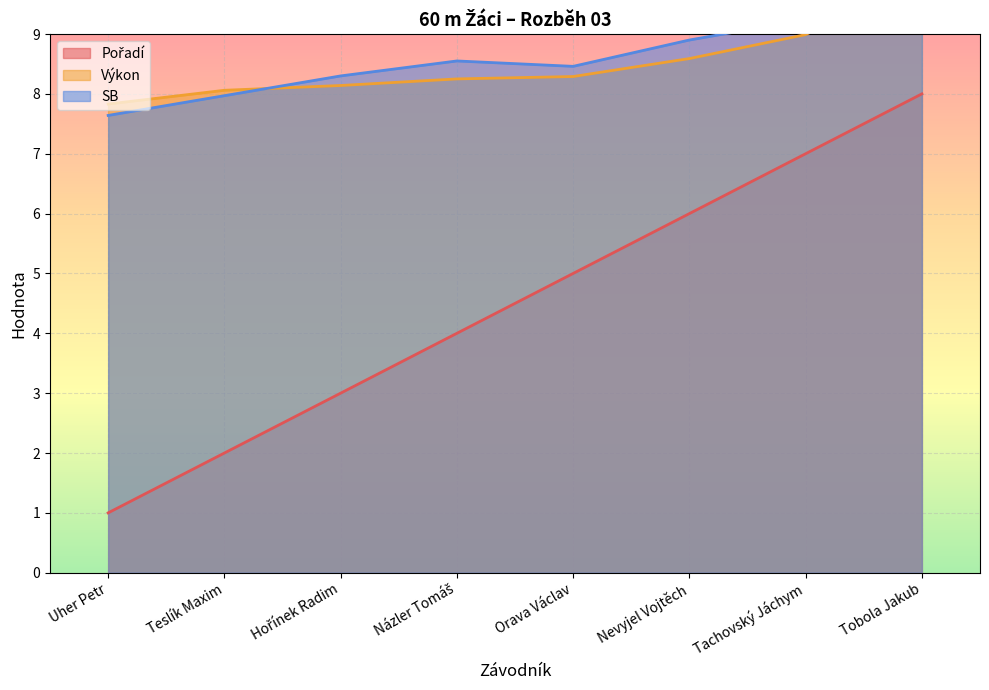

How many data points does each series have?

8